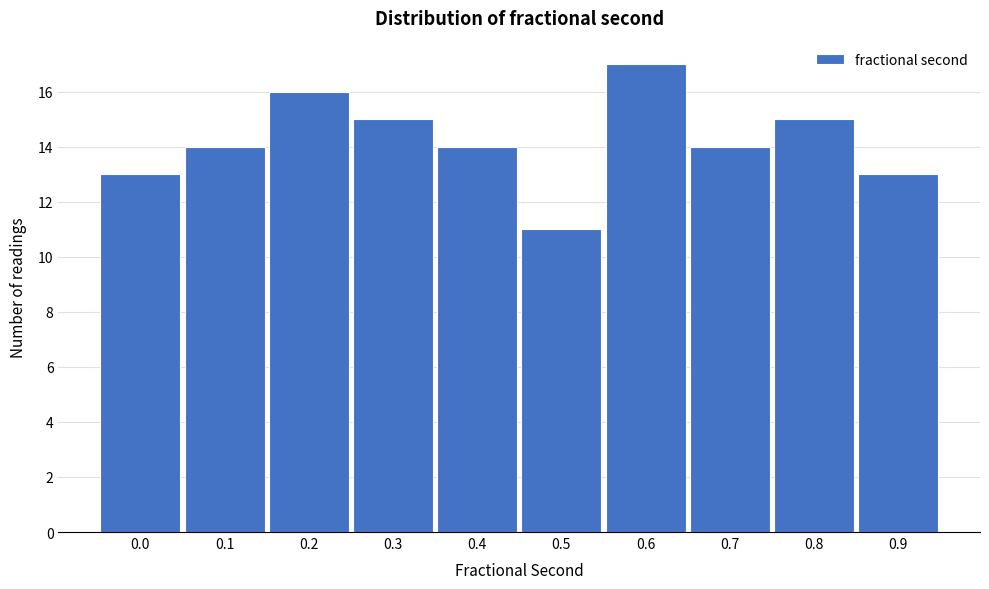

Reading left to right, list all the values displayed in this chart.

13	14	16	15	14	11	17	14	15	13